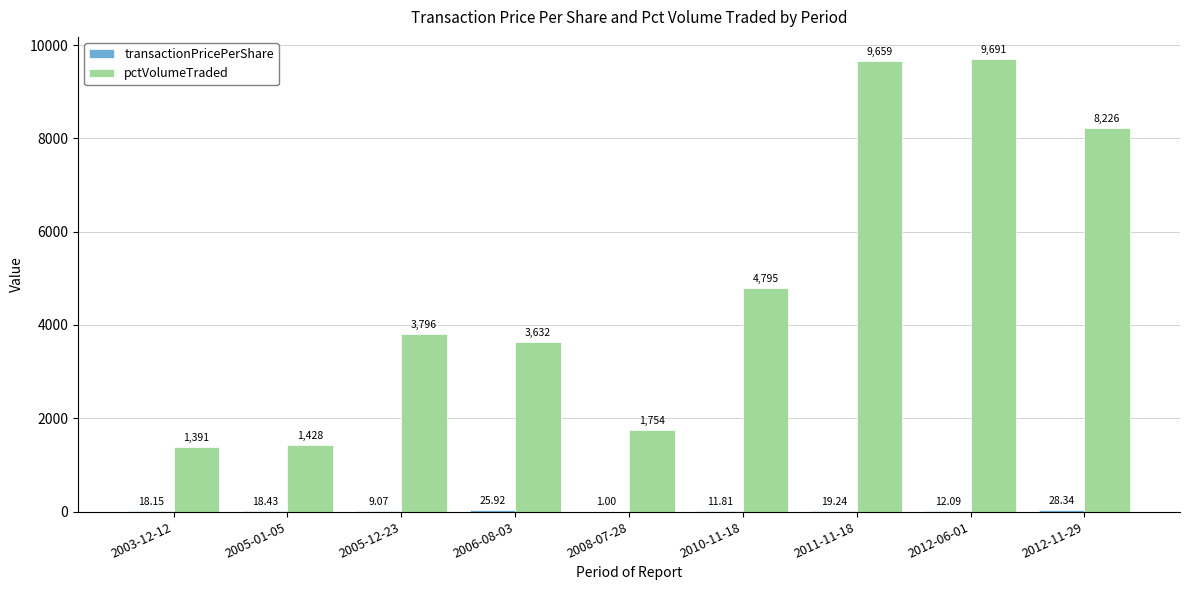

Between 2012-06-01 and 2012-11-29, which series saw the biggest shift?

pctVolumeTraded